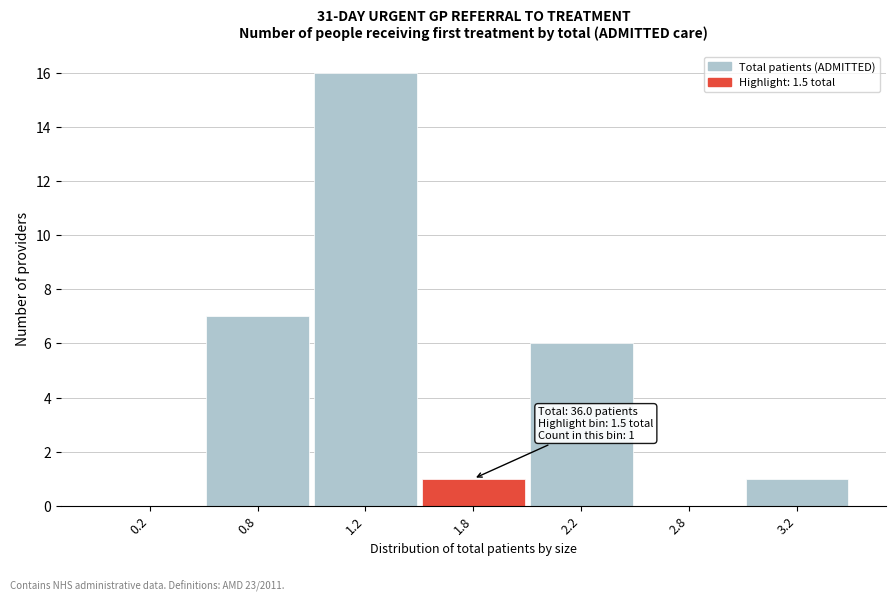

Reading left to right, extract all data points from this chart.

0.2=0	0.8=7	1.2=16	1.8=1	2.2=6	2.8=0	3.2=1